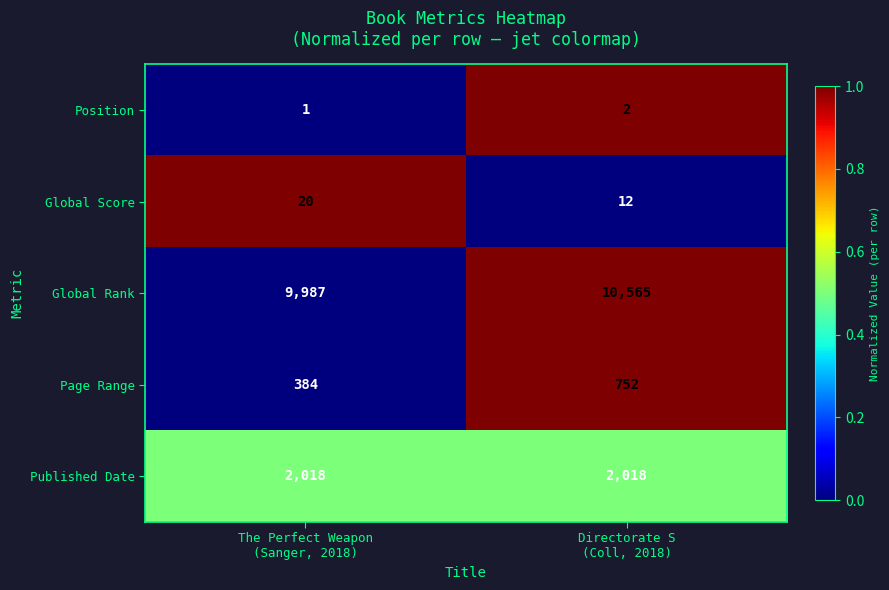

List the series in order of their peak value, lowest first.

Position, Global Score, Page Range, Published Date, Global Rank